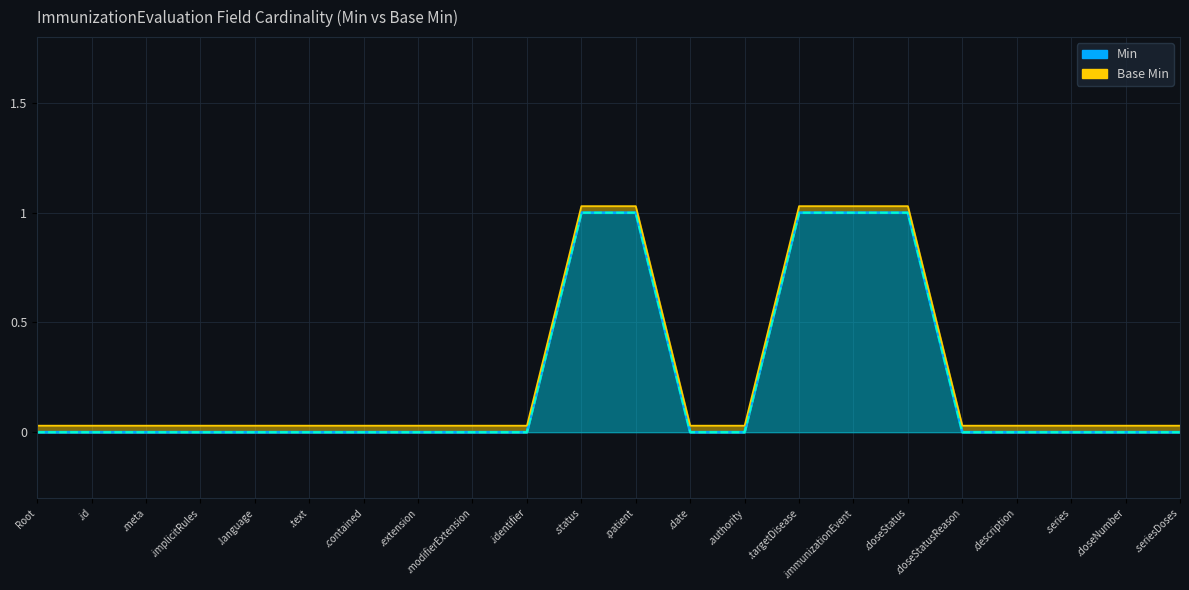

True or false: Base Min has a value of 1 at .immunizationEvent.

True